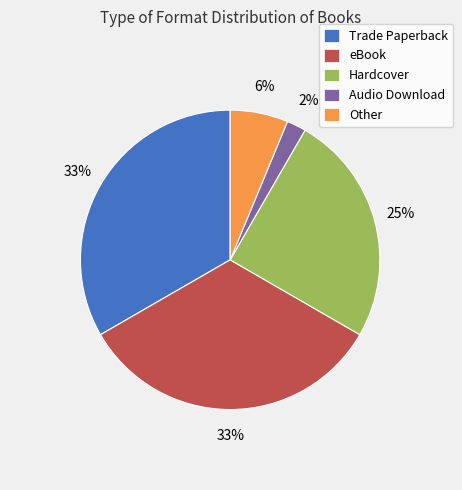

Does Other represent more than half of the total?

No